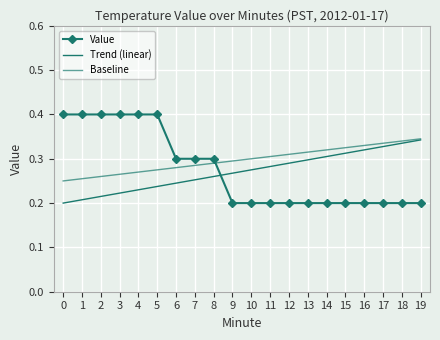

Between 0 and 16, which series saw the biggest shift?

Value